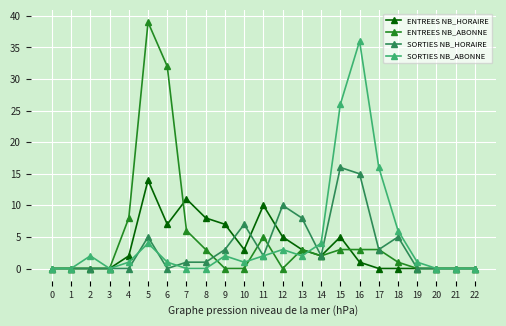

Does the chart display data point markers on the line(s)?

Yes